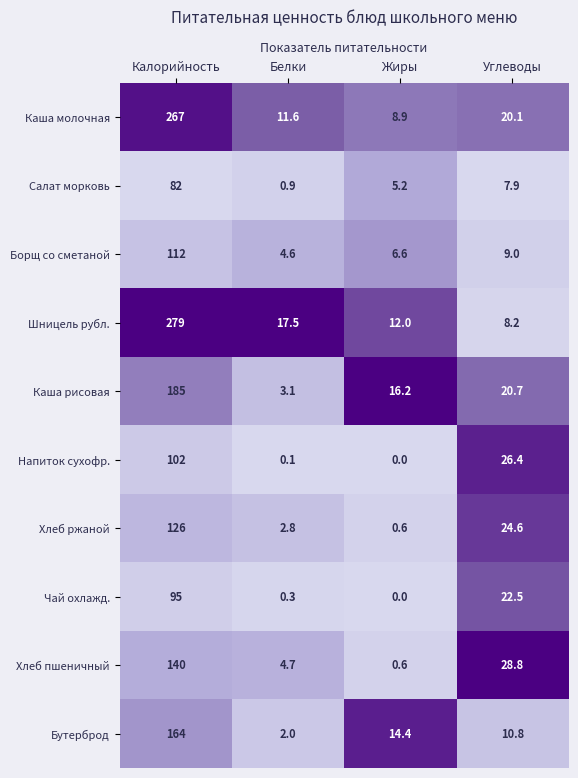

At how many categories does at least one series exceed 0?

4